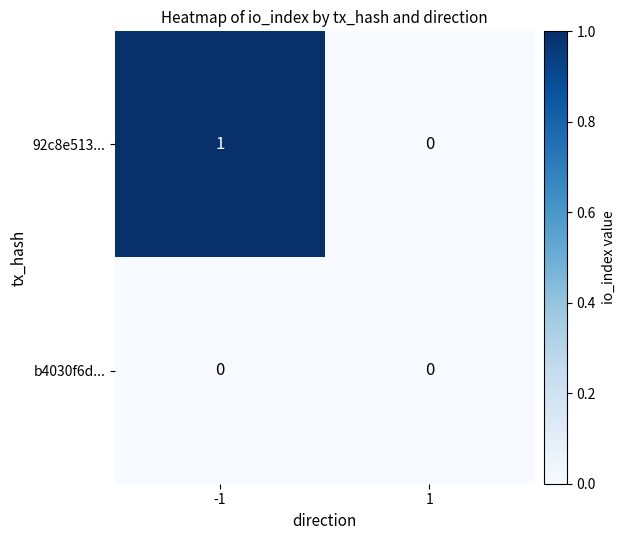

Rank the series at -1 from lowest to highest value.

b4030f6d..., 92c8e513...